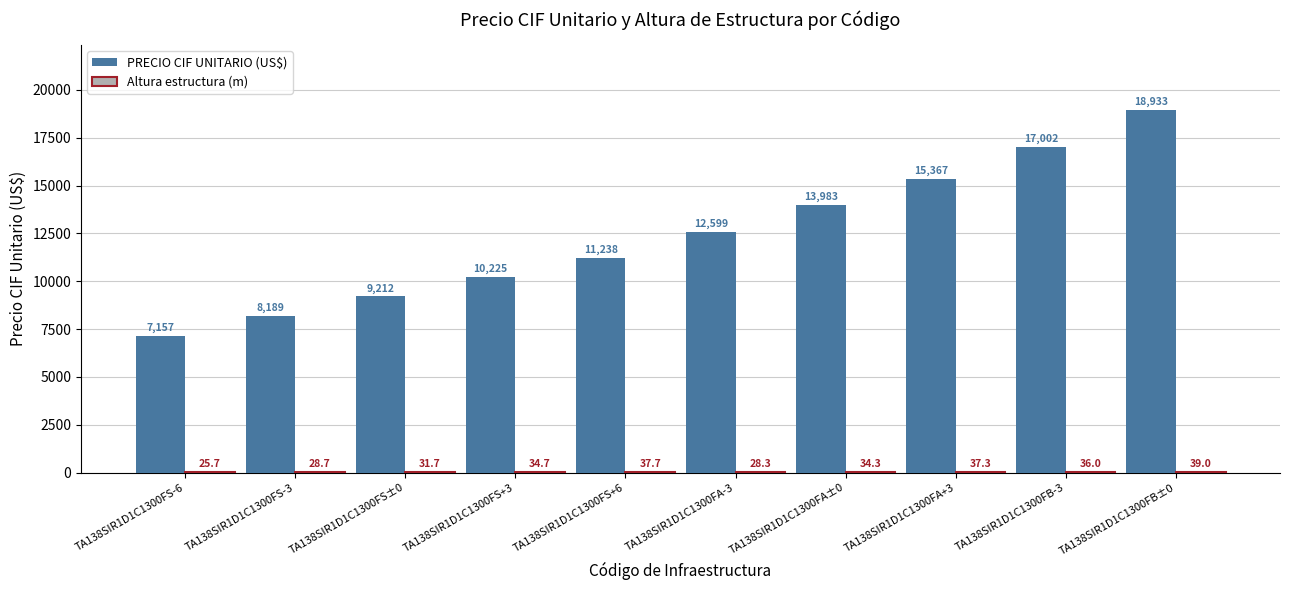

Which series has the largest total across all categories?

PRECIO CIF UNITARIO (US$)